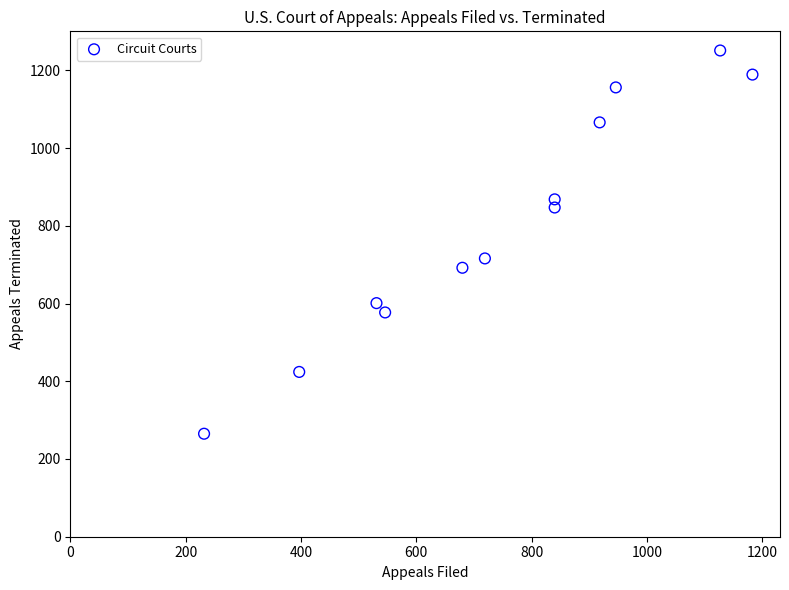

What is the average X value?

747